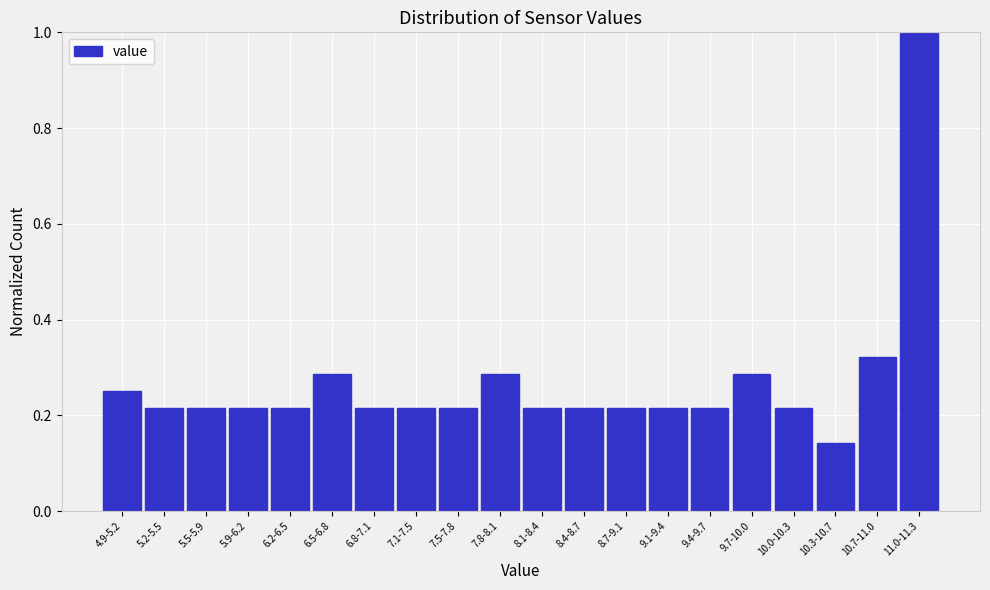

Is it true that the value at 8.4-8.7 is 0.4?

False